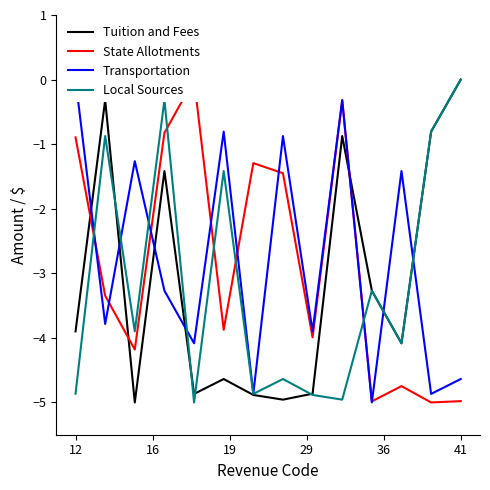

What are all the series names shown in the legend?

Tuition and Fees, State Allotments, Transportation, Local Sources